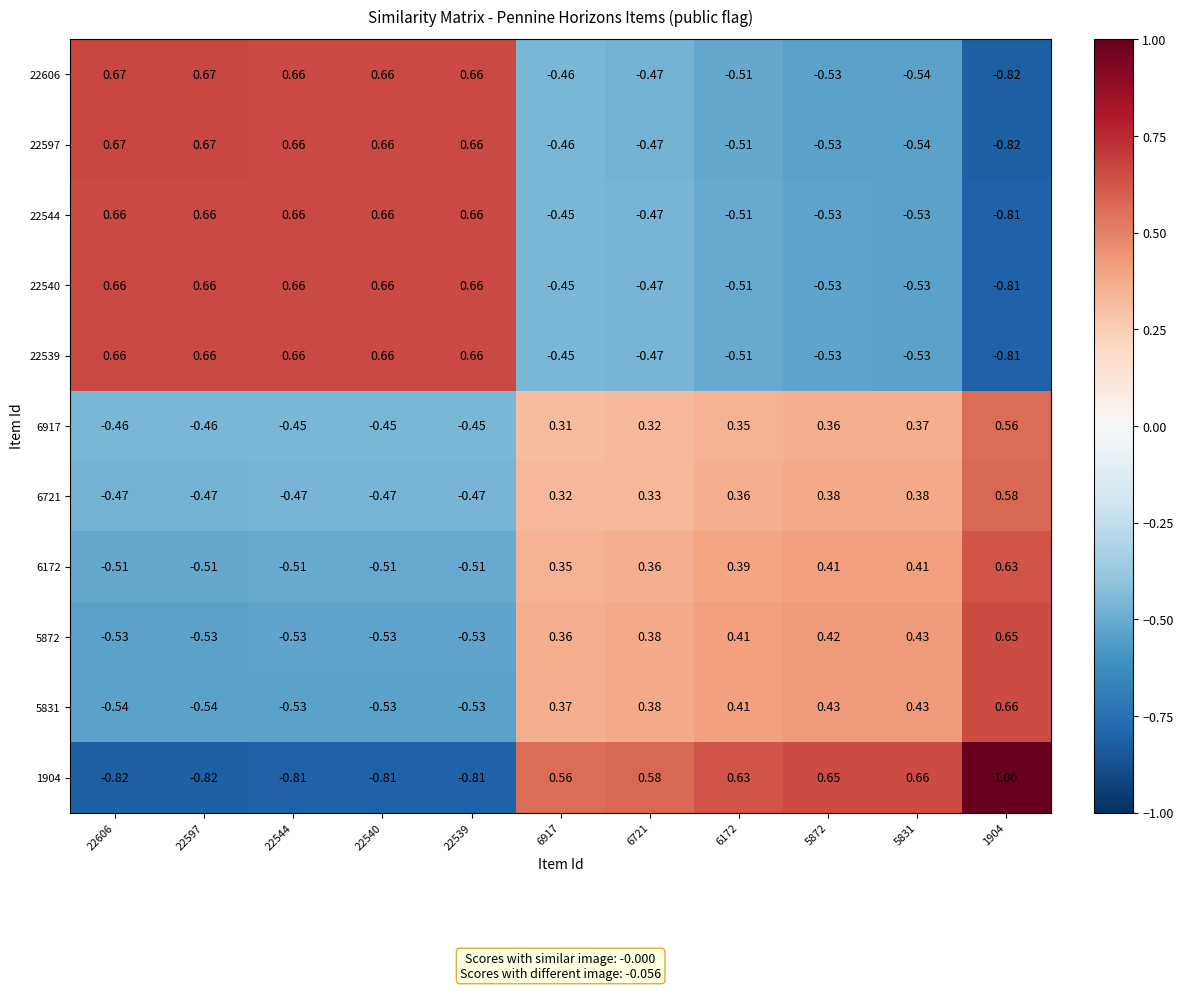

Is the value of 5831 at 22540 greater than the value of 1904 at 5831?

No